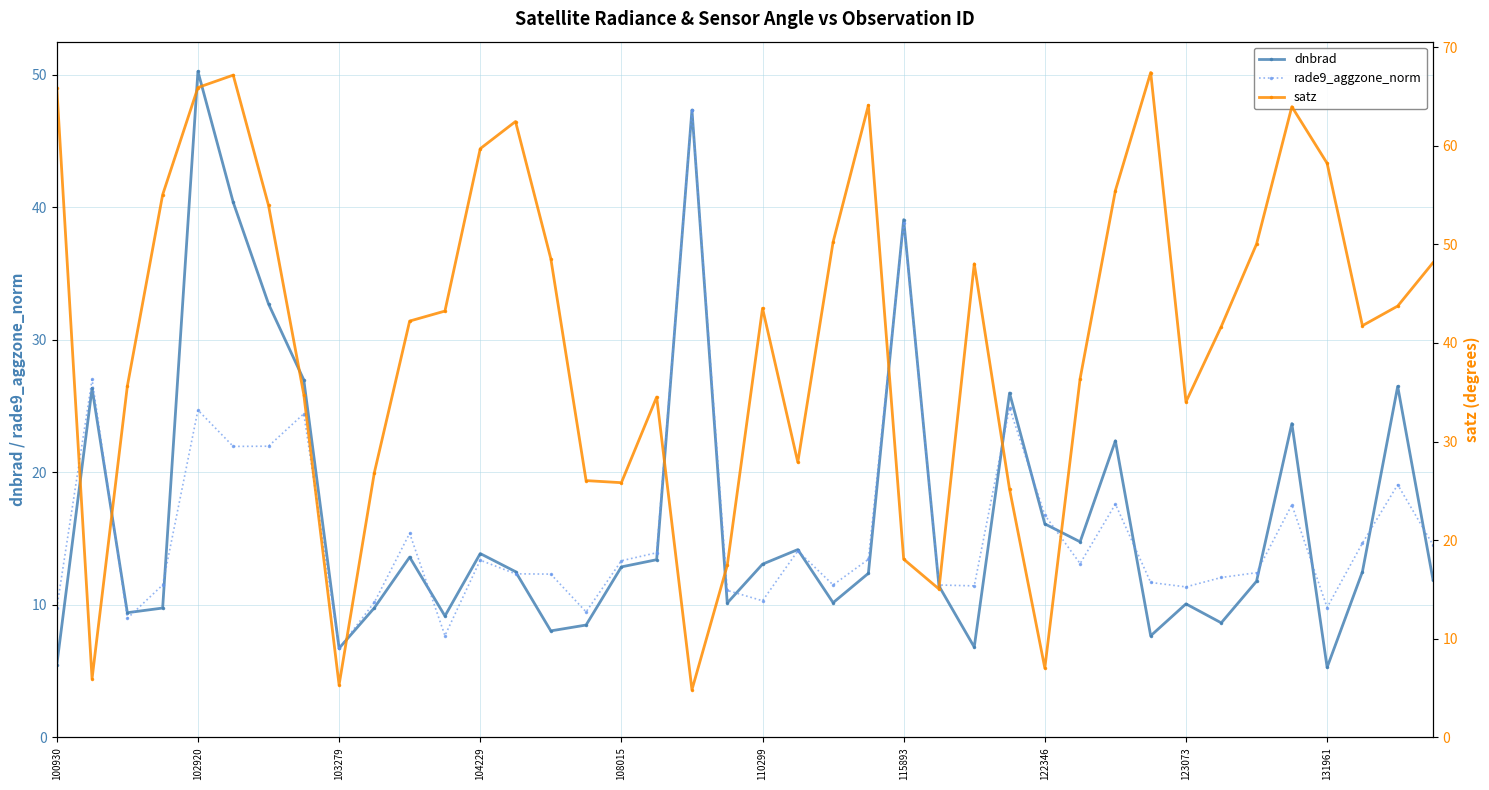

What is the difference between the maximum and minimum values in the dnbrad series?

45.0